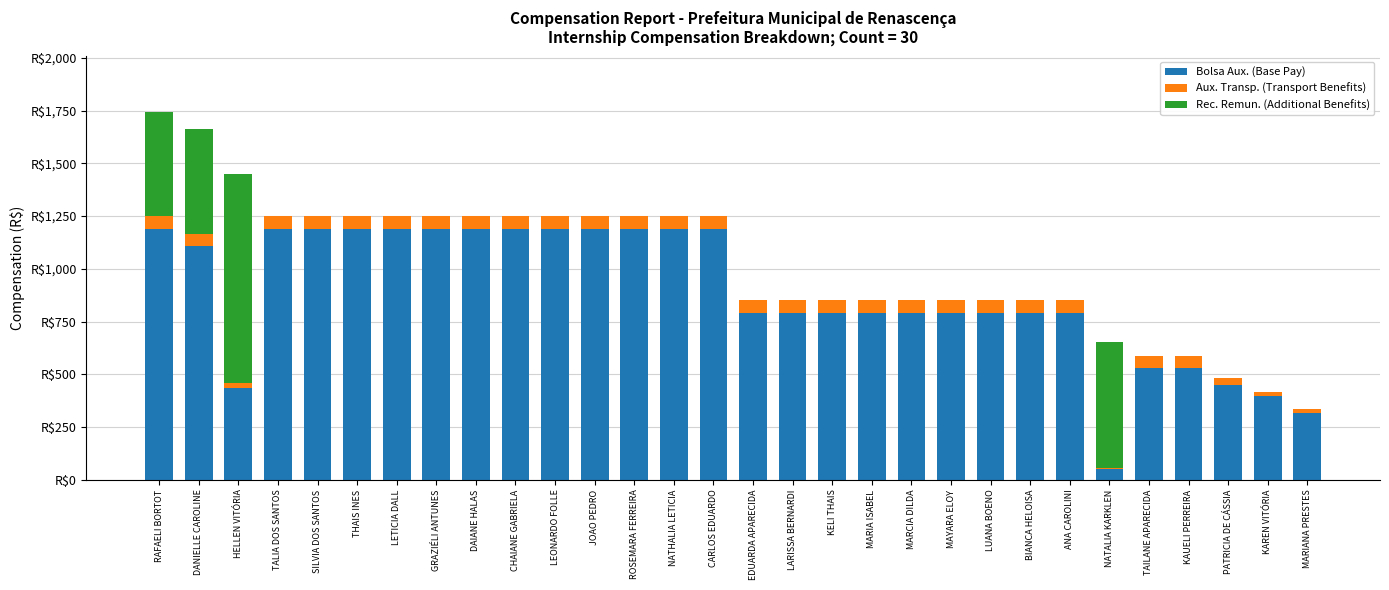

Are the bars horizontal?

No